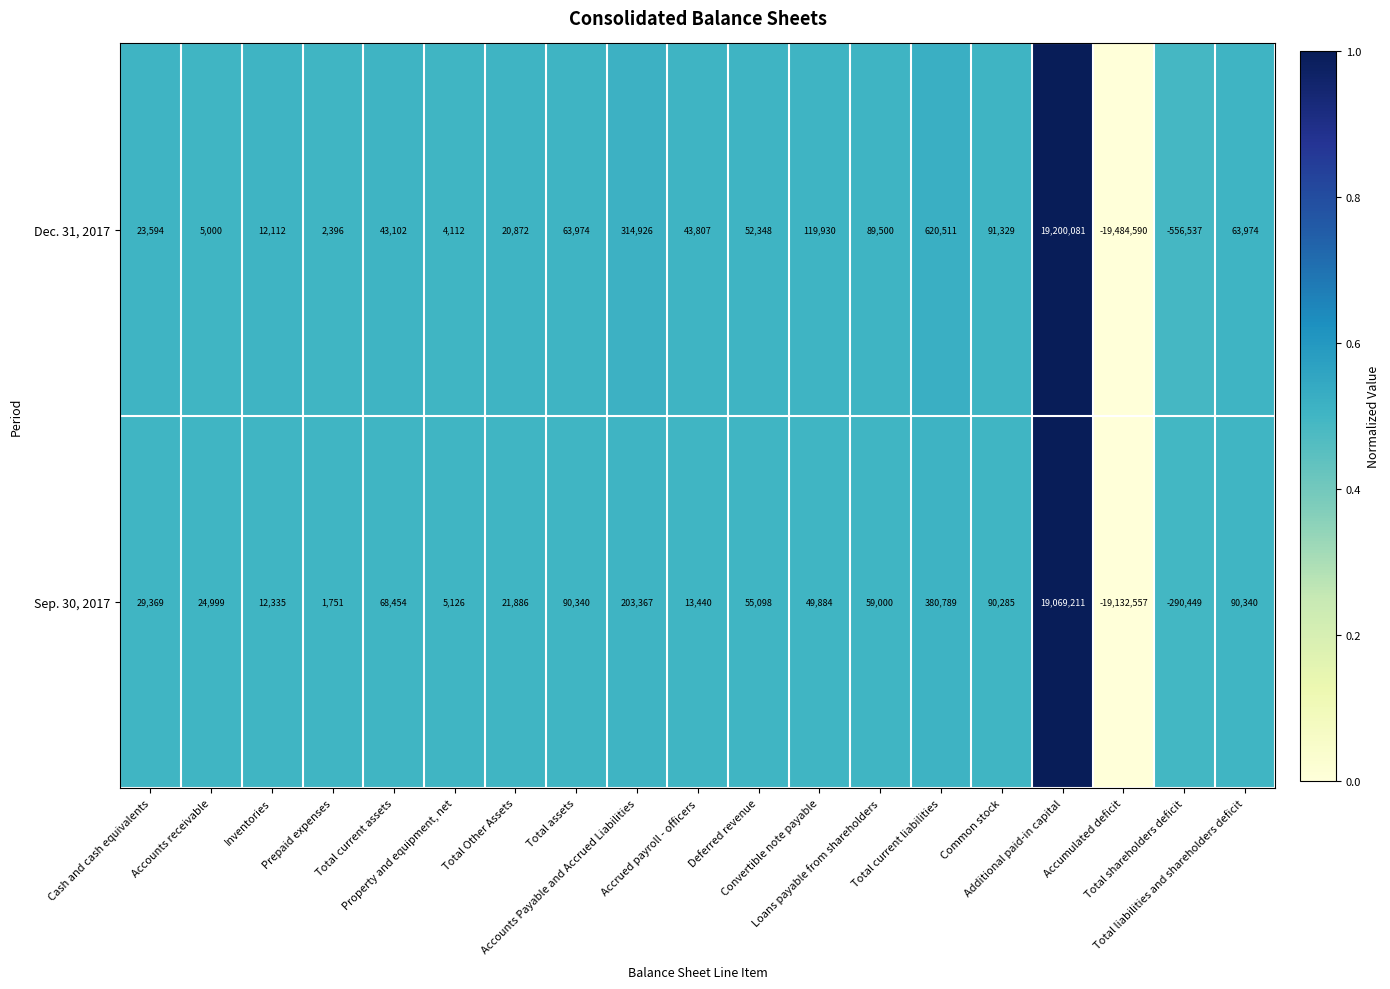

At which category is the sum across all series the highest?

Additional paid-in capital